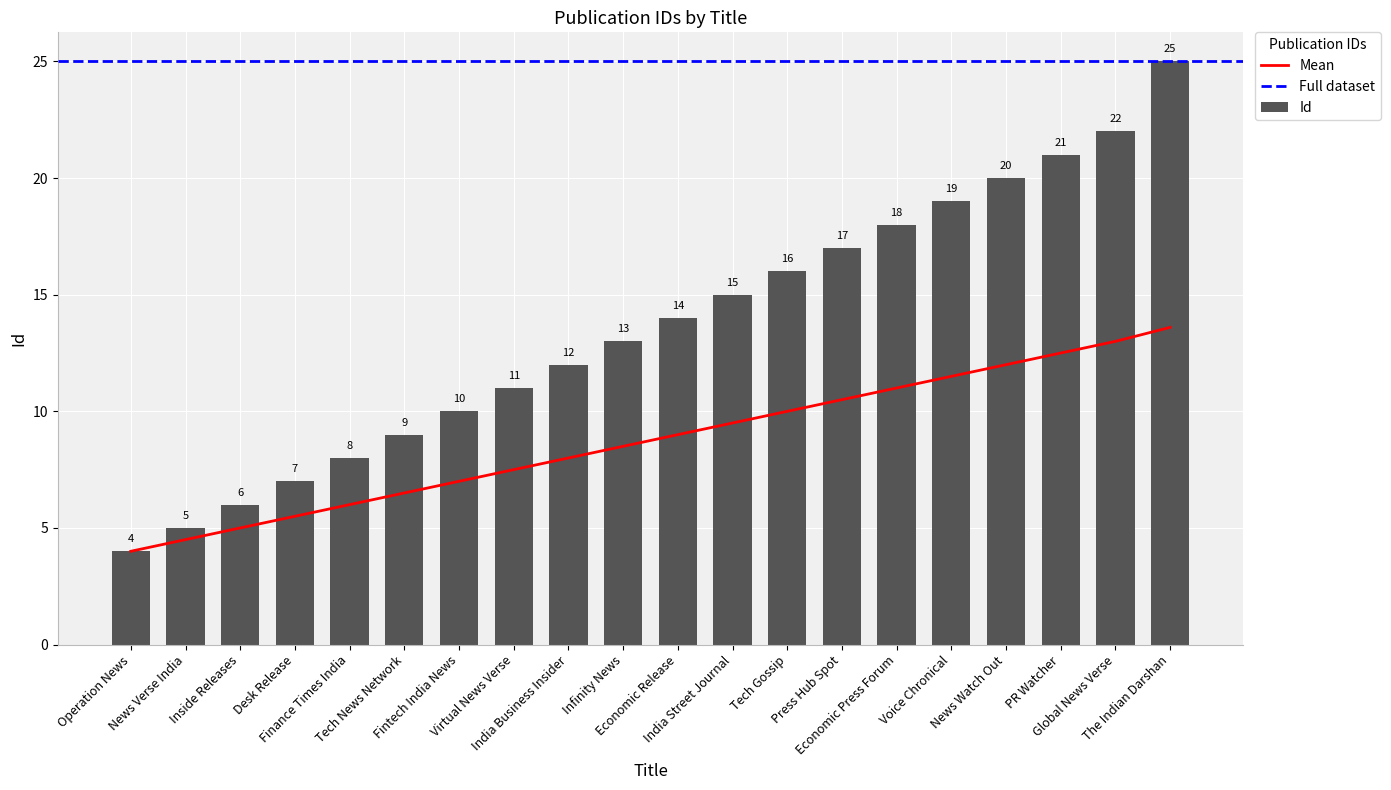

At which label does the data first exceed 14?

India Street Journal